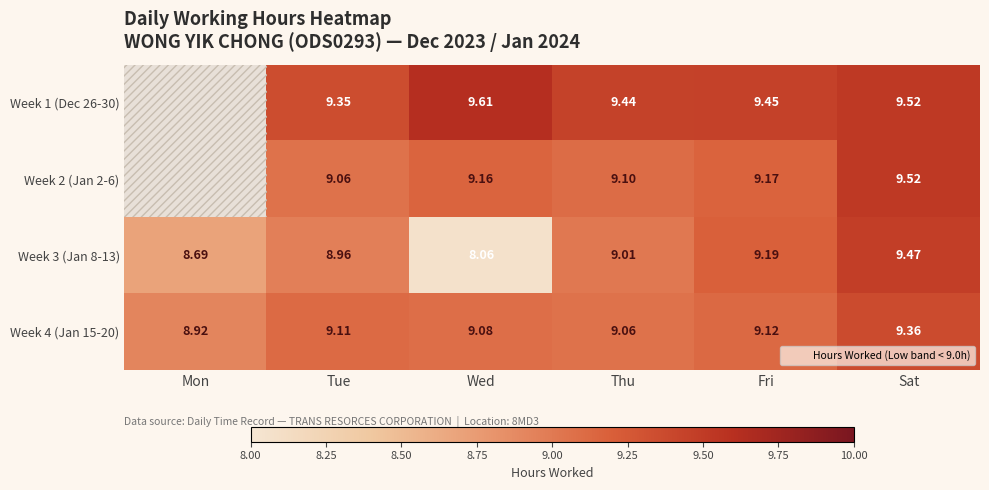

Rank the series at Tue from highest to lowest value.

Week 1 (Dec 26-30), Week 4 (Jan 15-20), Week 2 (Jan 2-6), Week 3 (Jan 8-13)